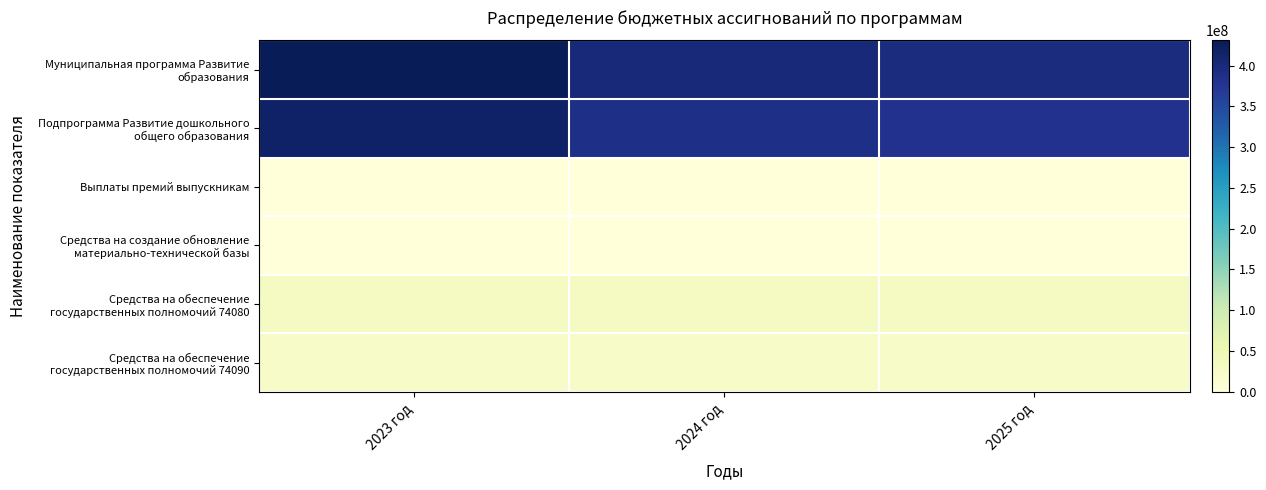

Which has a higher value, 2024 год or 2023 год?

2023 год